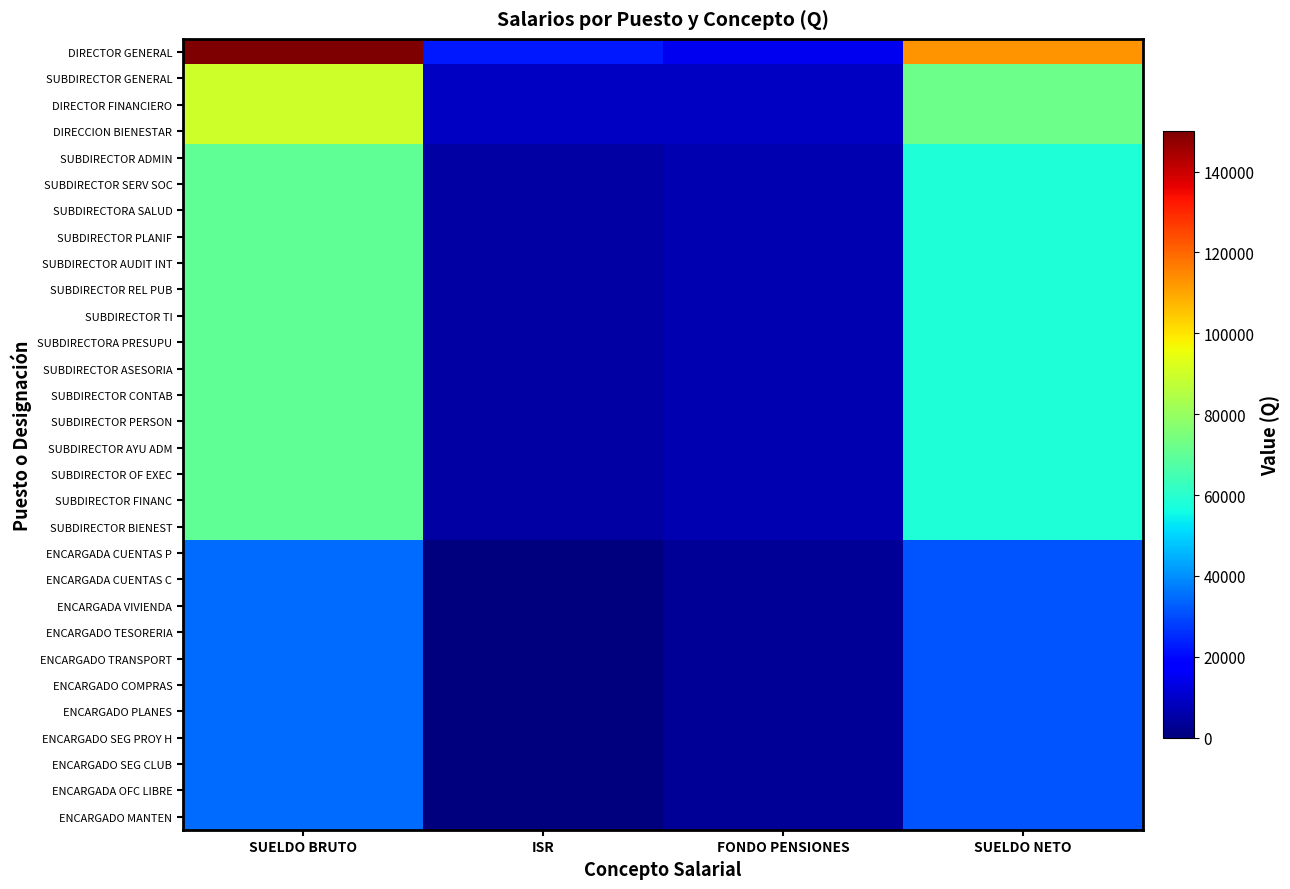

Reading right to left, transcribe all the data shown in this chart.

DIRECTOR GENERAL: SUELDO NETO=112667.1	FONDO PENSIONES=15000.0	ISR=22332.9	SUELDO BRUTO=150000.0
SUBDIRECTOR GENERAL: SUELDO NETO=72167.1	FONDO PENSIONES=9000.0	ISR=8832.9	SUELDO BRUTO=90000.0
DIRECTOR FINANCIERO: SUELDO NETO=72167.1	FONDO PENSIONES=9000.0	ISR=8832.9	SUELDO BRUTO=90000.0
DIRECCION BIENESTAR: SUELDO NETO=72167.1	FONDO PENSIONES=9000.0	ISR=8832.9	SUELDO BRUTO=90000.0
SUBDIRECTOR ADMIN: SUELDO NETO=58204.2	FONDO PENSIONES=7000.0	ISR=4795.9	SUELDO BRUTO=70000.0
SUBDIRECTOR SERV SOC: SUELDO NETO=58204.2	FONDO PENSIONES=7000.0	ISR=4795.9	SUELDO BRUTO=70000.0
SUBDIRECTORA SALUD: SUELDO NETO=58204.2	FONDO PENSIONES=7000.0	ISR=4795.9	SUELDO BRUTO=70000.0
SUBDIRECTOR PLANIF: SUELDO NETO=58204.2	FONDO PENSIONES=7000.0	ISR=4795.9	SUELDO BRUTO=70000.0
SUBDIRECTOR AUDIT INT: SUELDO NETO=58204.2	FONDO PENSIONES=7000.0	ISR=4795.9	SUELDO BRUTO=70000.0
SUBDIRECTOR REL PUB: SUELDO NETO=58204.2	FONDO PENSIONES=7000.0	ISR=4795.9	SUELDO BRUTO=70000.0
SUBDIRECTOR TI: SUELDO NETO=58204.2	FONDO PENSIONES=7000.0	ISR=4795.9	SUELDO BRUTO=70000.0
SUBDIRECTORA PRESUPU: SUELDO NETO=58204.2	FONDO PENSIONES=7000.0	ISR=4795.9	SUELDO BRUTO=70000.0
SUBDIRECTOR ASESORIA: SUELDO NETO=58204.2	FONDO PENSIONES=7000.0	ISR=4795.9	SUELDO BRUTO=70000.0
SUBDIRECTOR CONTAB: SUELDO NETO=58204.2	FONDO PENSIONES=7000.0	ISR=4795.9	SUELDO BRUTO=70000.0
SUBDIRECTOR PERSON: SUELDO NETO=58204.2	FONDO PENSIONES=7000.0	ISR=4795.9	SUELDO BRUTO=70000.0
SUBDIRECTOR AYU ADM: SUELDO NETO=58204.2	FONDO PENSIONES=7000.0	ISR=4795.9	SUELDO BRUTO=70000.0
SUBDIRECTOR OF EXEC: SUELDO NETO=58204.2	FONDO PENSIONES=7000.0	ISR=4795.9	SUELDO BRUTO=70000.0
SUBDIRECTOR FINANC: SUELDO NETO=58204.2	FONDO PENSIONES=7000.0	ISR=4795.9	SUELDO BRUTO=70000.0
SUBDIRECTOR BIENEST: SUELDO NETO=58204.2	FONDO PENSIONES=7000.0	ISR=4795.9	SUELDO BRUTO=70000.0
ENCARGADA CUENTAS P: SUELDO NETO=31500.0	FONDO PENSIONES=3500.0	ISR=0.0	SUELDO BRUTO=35000.0
ENCARGADA CUENTAS C: SUELDO NETO=31500.0	FONDO PENSIONES=3500.0	ISR=0.0	SUELDO BRUTO=35000.0
ENCARGADA VIVIENDA: SUELDO NETO=31500.0	FONDO PENSIONES=3500.0	ISR=0.0	SUELDO BRUTO=35000.0
ENCARGADO TESORERIA: SUELDO NETO=31500.0	FONDO PENSIONES=3500.0	ISR=0.0	SUELDO BRUTO=35000.0
ENCARGADO TRANSPORT: SUELDO NETO=31500.0	FONDO PENSIONES=3500.0	ISR=0.0	SUELDO BRUTO=35000.0
ENCARGADO COMPRAS: SUELDO NETO=31500.0	FONDO PENSIONES=3500.0	ISR=0.0	SUELDO BRUTO=35000.0
ENCARGADO PLANES: SUELDO NETO=31500.0	FONDO PENSIONES=3500.0	ISR=0.0	SUELDO BRUTO=35000.0
ENCARGADO SEG PROY H: SUELDO NETO=31500.0	FONDO PENSIONES=3500.0	ISR=0.0	SUELDO BRUTO=35000.0
ENCARGADO SEG CLUB: SUELDO NETO=31500.0	FONDO PENSIONES=3500.0	ISR=0.0	SUELDO BRUTO=35000.0
ENCARGADA OFC LIBRE: SUELDO NETO=31500.0	FONDO PENSIONES=3500.0	ISR=0.0	SUELDO BRUTO=35000.0
ENCARGADO MANTEN: SUELDO NETO=31500.0	FONDO PENSIONES=3500.0	ISR=0.0	SUELDO BRUTO=35000.0